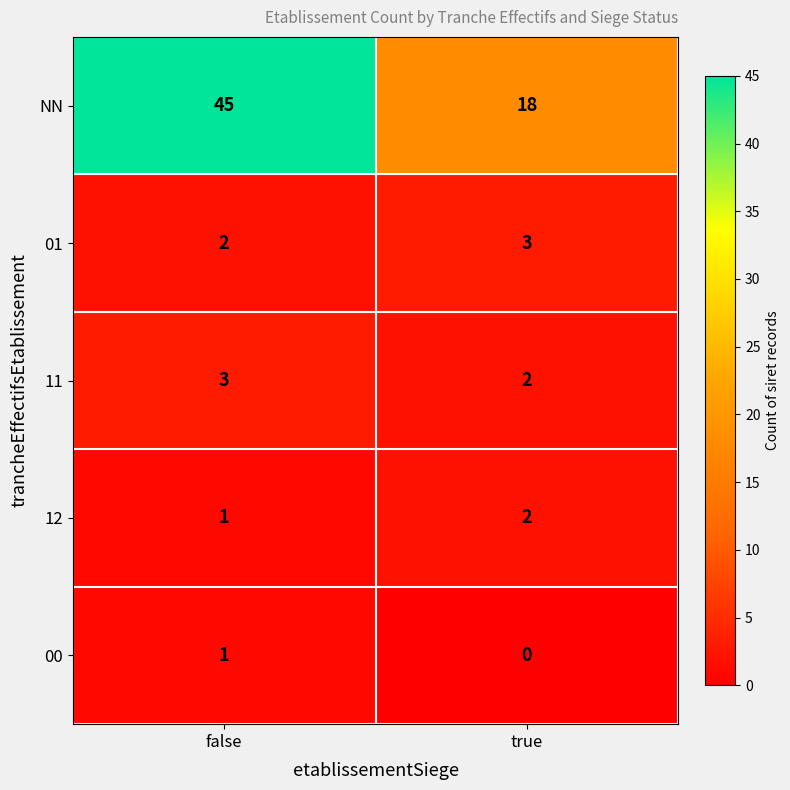

At which category is the sum across all series the highest?

false